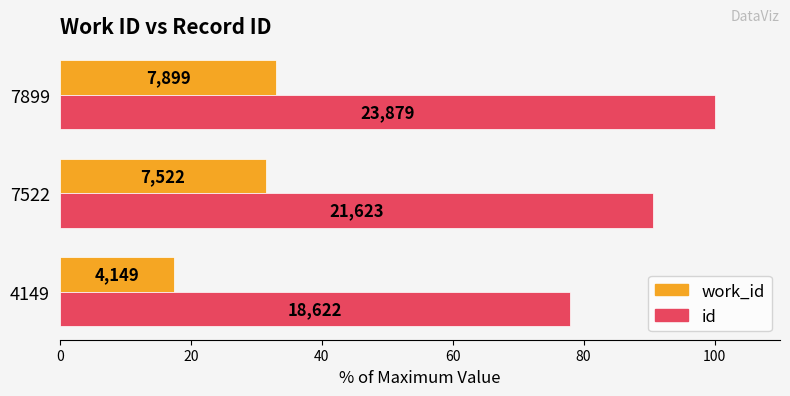

Which series has the largest range (max minus min)?

id